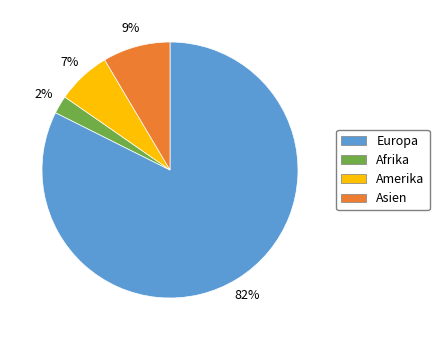

Is it true that Europa is 82% of the pie?

True